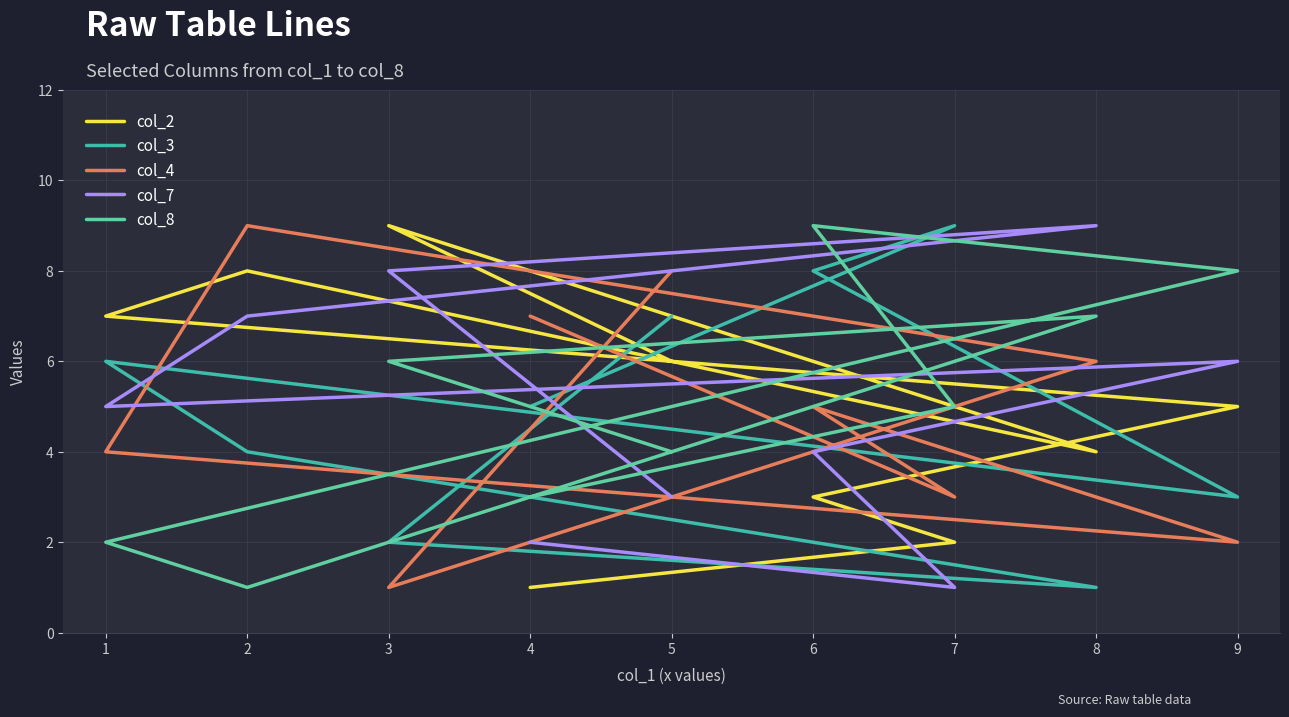

How many intersections are there between col_7 and col_3?

4